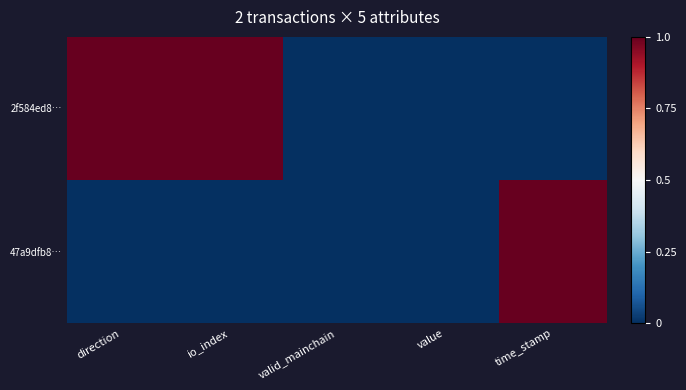

Which label corresponds to the largest value in the chart?

time_stamp